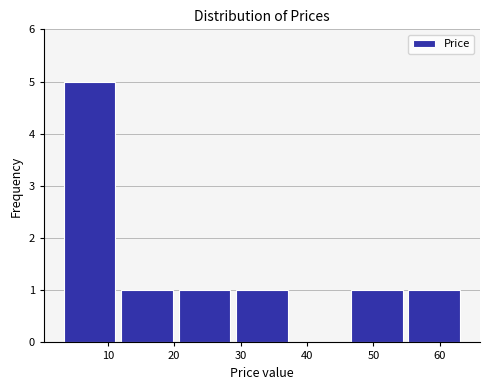

Reading left to right, transcribe this chart: for each bar, give the range it covers on the x-axis and its height. Neither the bar edges nor the heights are printed on the chart, so give them approximately, as read against the axes.

3 to 12: 5
12 to 21: 1
21 to 29: 1
29 to 38: 1
38 to 47: 0
47 to 55: 1
55 to 64: 1